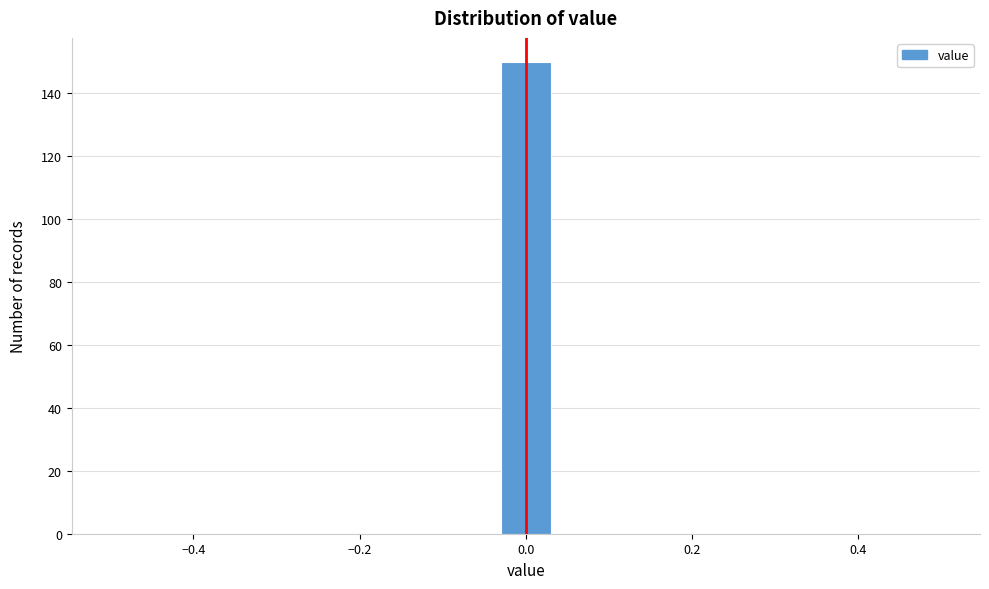

Read against the x-axis, roughly where is the centre of the tallest bar?

0.00